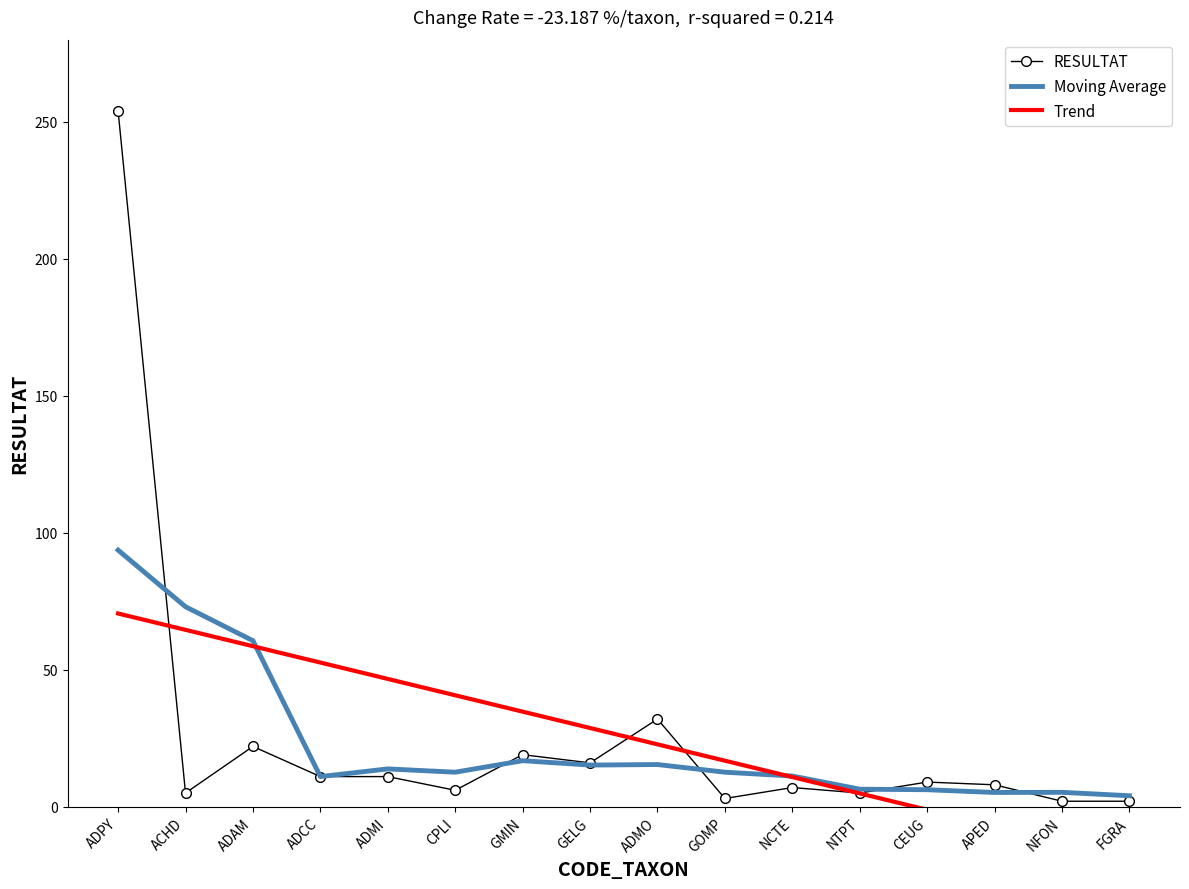

How many lines are shown in the chart?

3